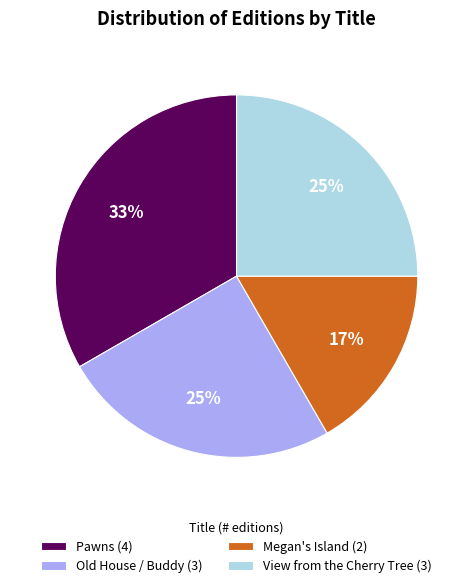

To the nearest percent, what is the difference between the Pawns and Old House / Buddy slice percentages?

8%